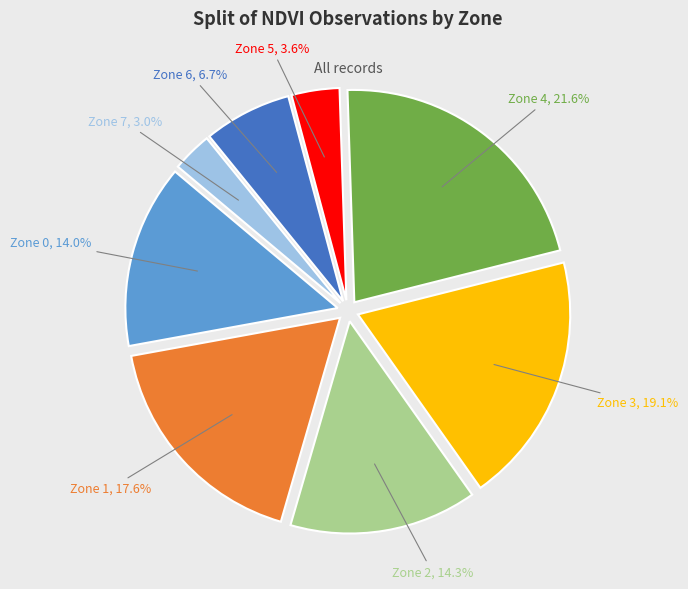

What percentage is the Zone 3 slice, to the nearest percent?

19%